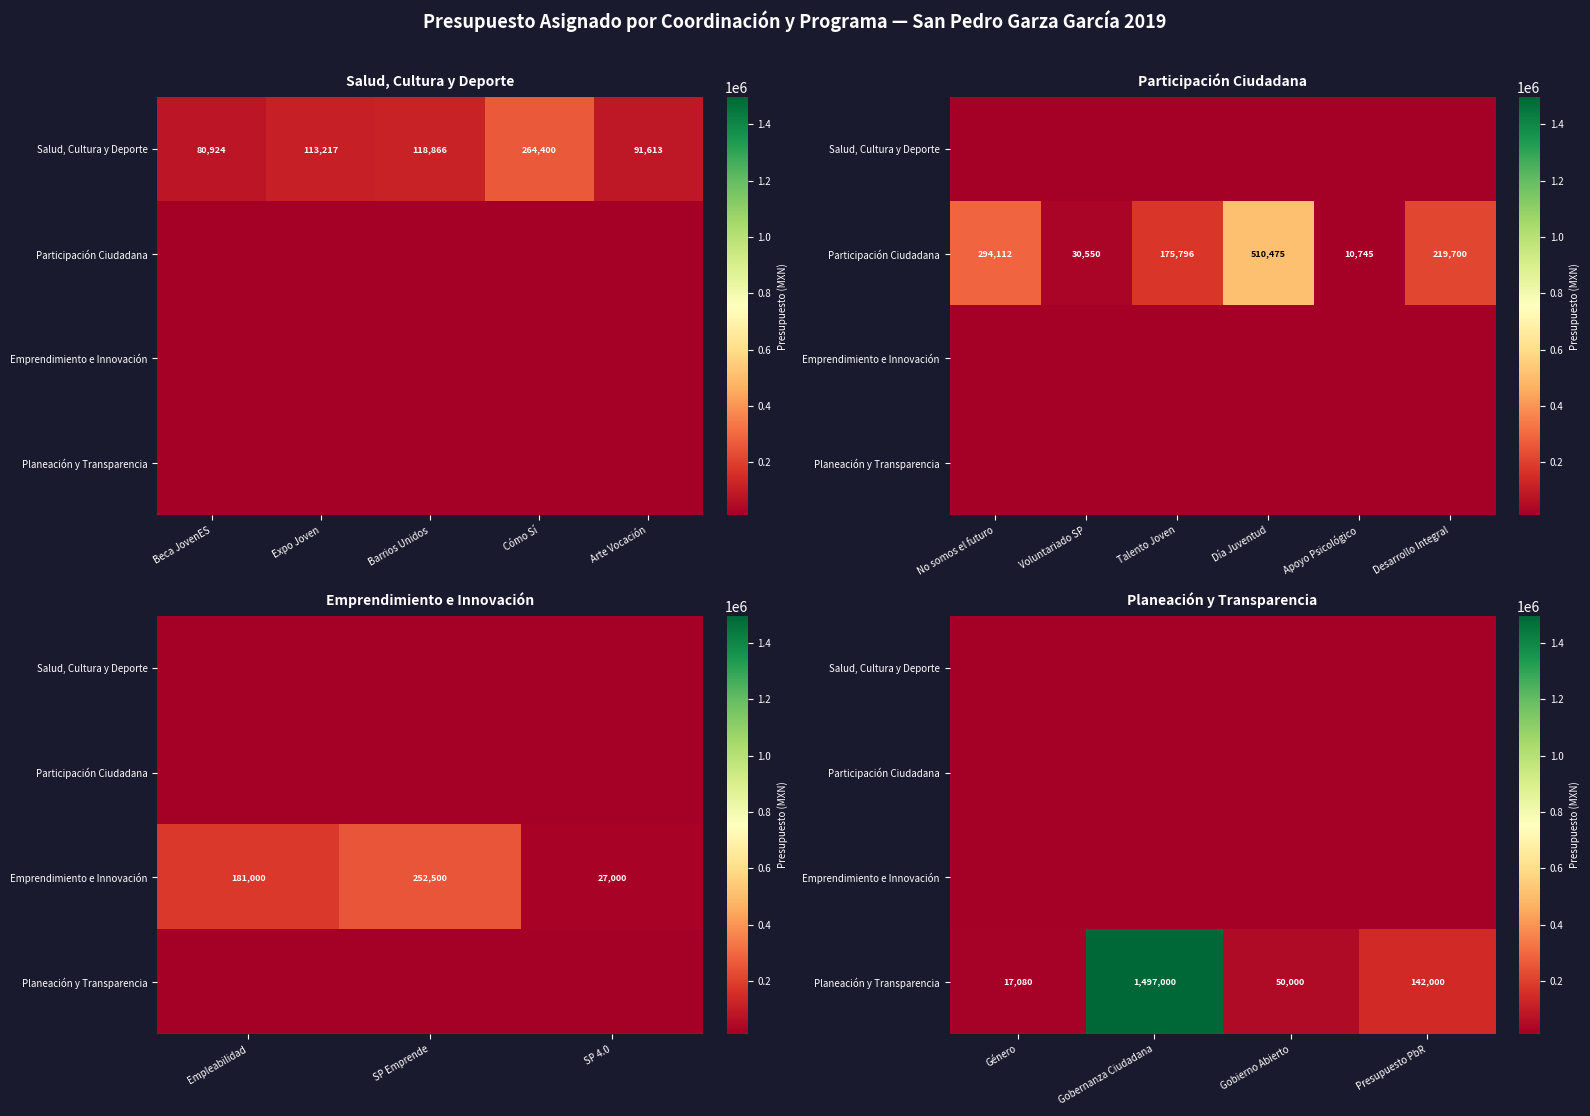

At how many categories does at least one series exceed 39920?

3